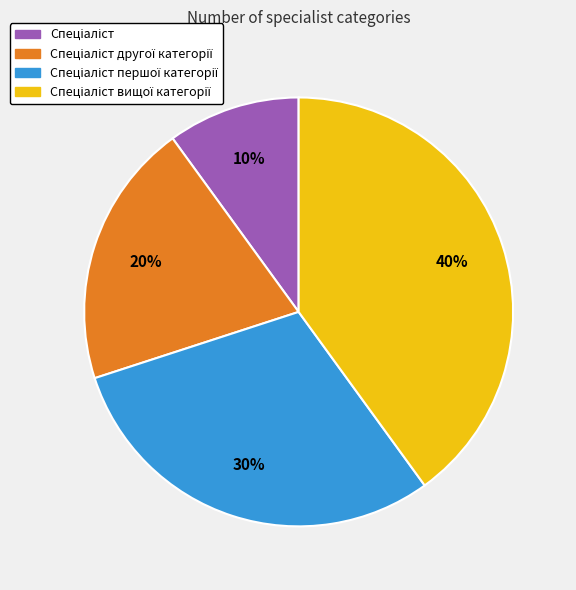

To the nearest percent, what is the difference between the largest and smallest slice percentages?

30%